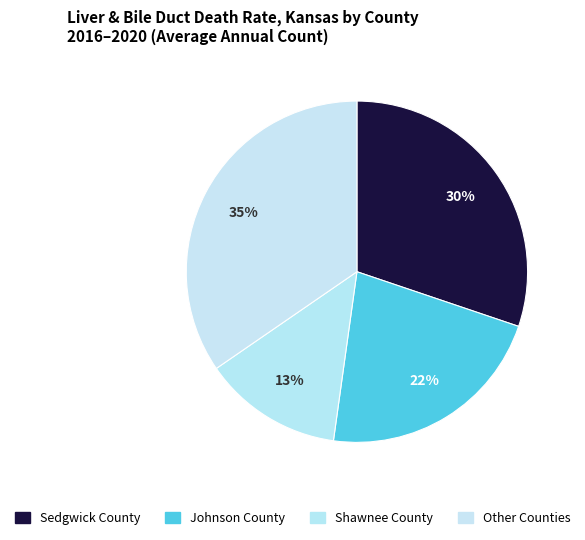

How many slices are in this pie chart?

4